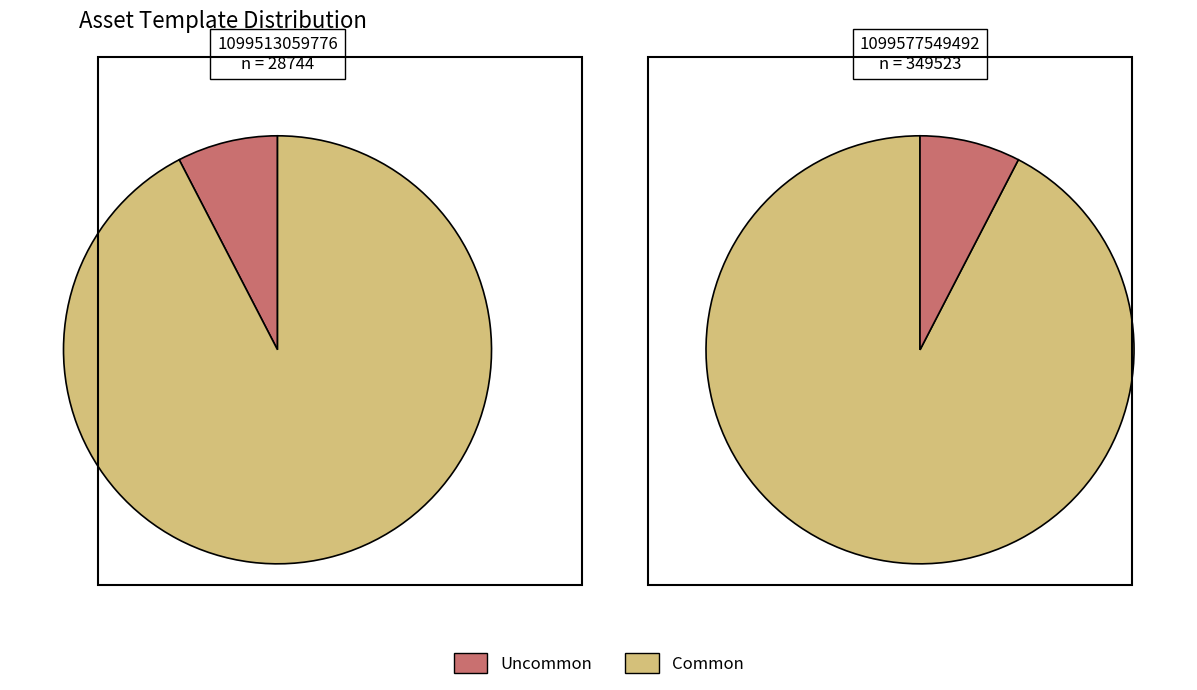

What is the change in value from 1099513059776 to 1099577549492?

+320779